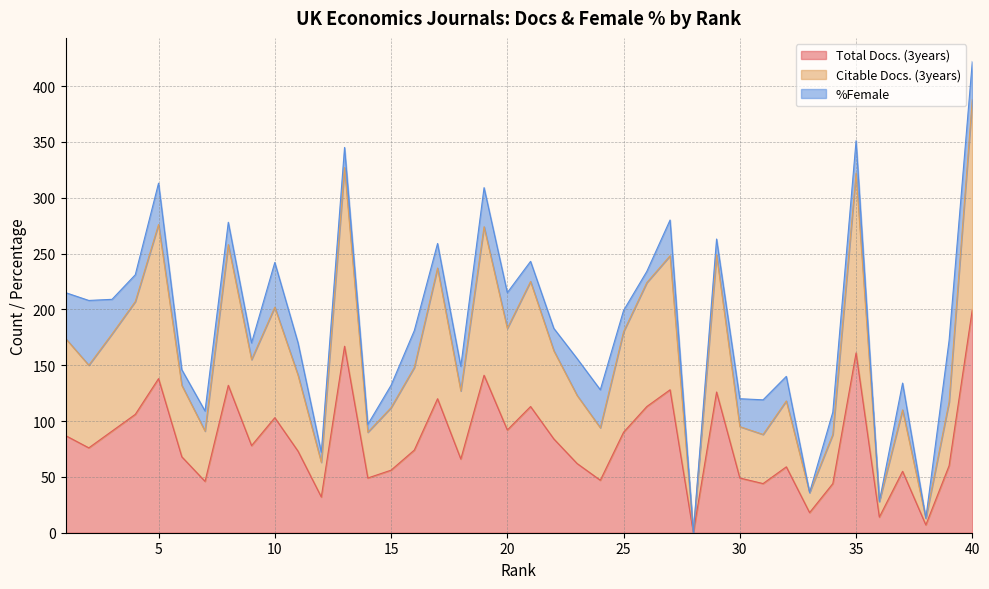

What is the sum of the Total Docs. (3years) values at 38 and 33?

25